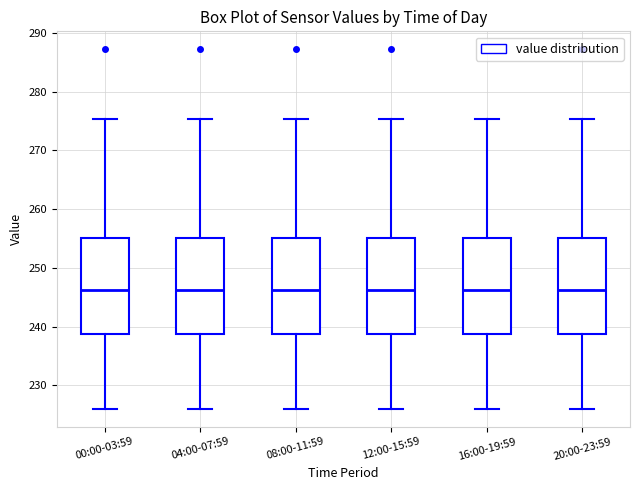

Reading left to right, read every box against the y-axis: the position of its median line, the range the box covers, and the ends of its whiskers. The values are not printed on the chart, so give them approximately, as read against the axis.

00:00-03:59: median 246, box 239 to 255, whiskers 226 to 275
04:00-07:59: median 246, box 239 to 255, whiskers 226 to 275
08:00-11:59: median 246, box 239 to 255, whiskers 226 to 275
12:00-15:59: median 246, box 239 to 255, whiskers 226 to 275
16:00-19:59: median 246, box 239 to 255, whiskers 226 to 275
20:00-23:59: median 246, box 239 to 255, whiskers 226 to 275